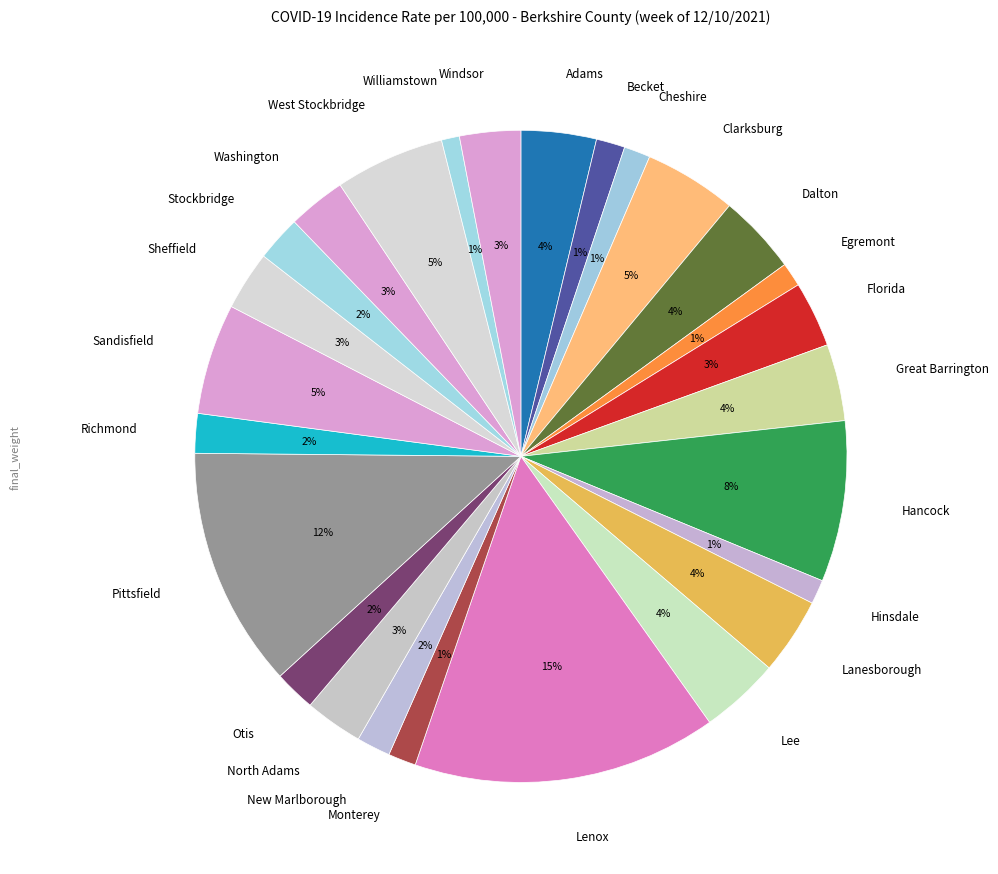

Count the number of slices in the pie.

26